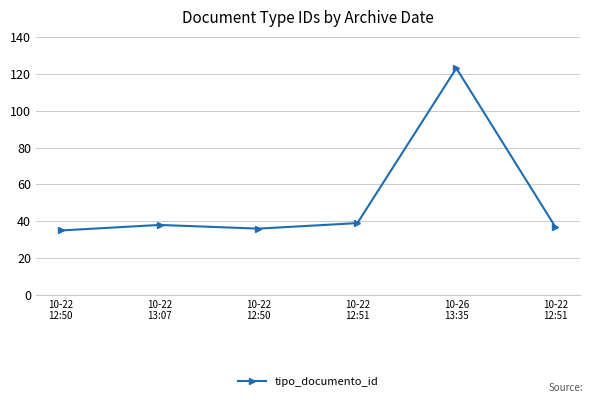

Does the chart have visible grid lines?

Yes